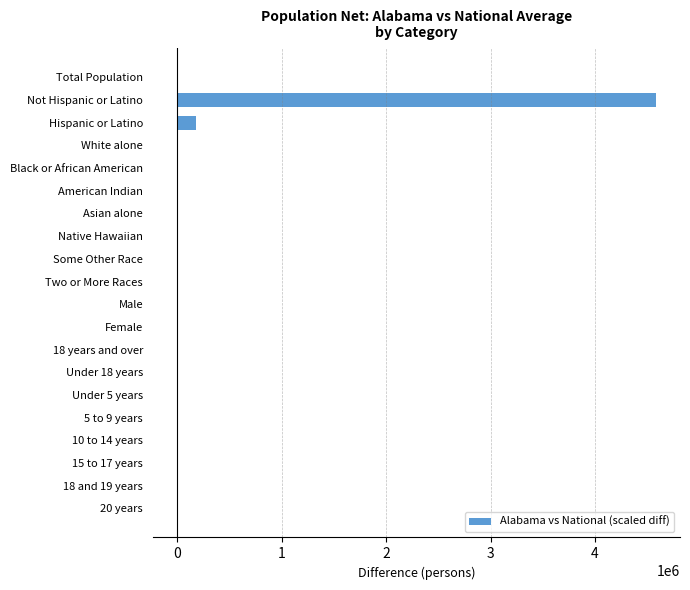

What is the greatest value displayed?

4584372.0